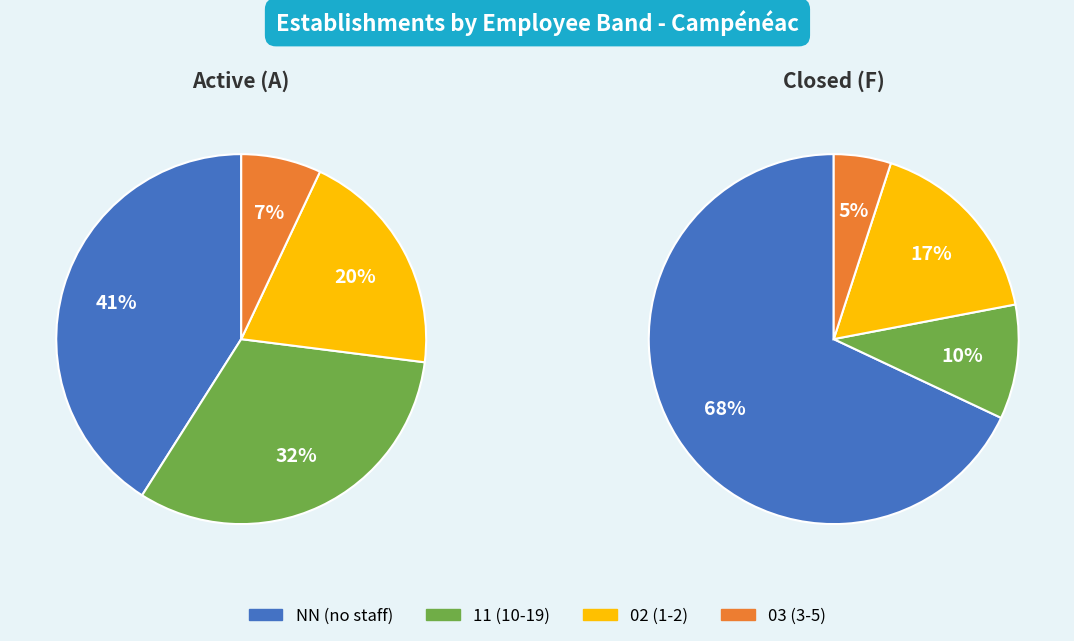

The 03 slice represents 5% of the pie. True or false?

True